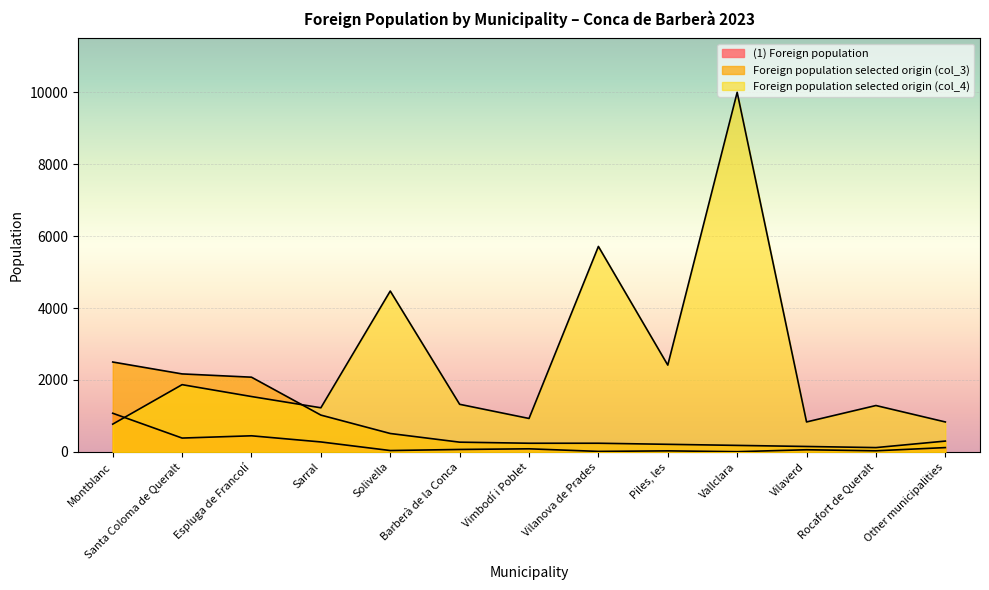

The Foreign population selected origin (col_3) series shows 163 at Other municipalities. True or false?

False